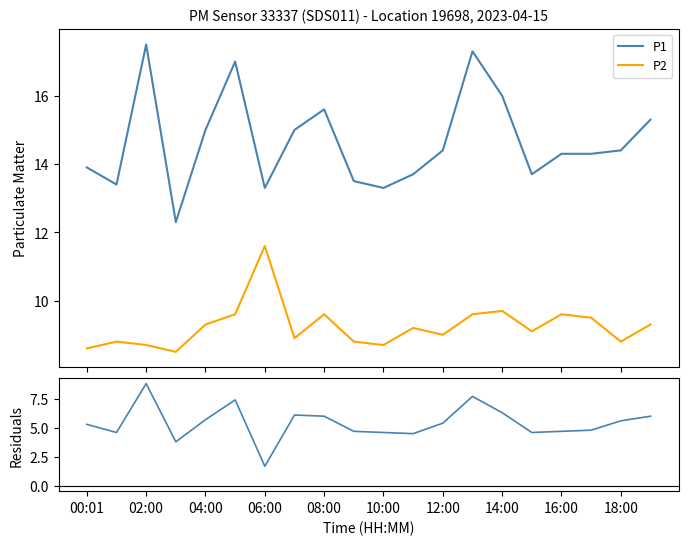

What is the value of the P2 point at the 14th from the left?

9.6